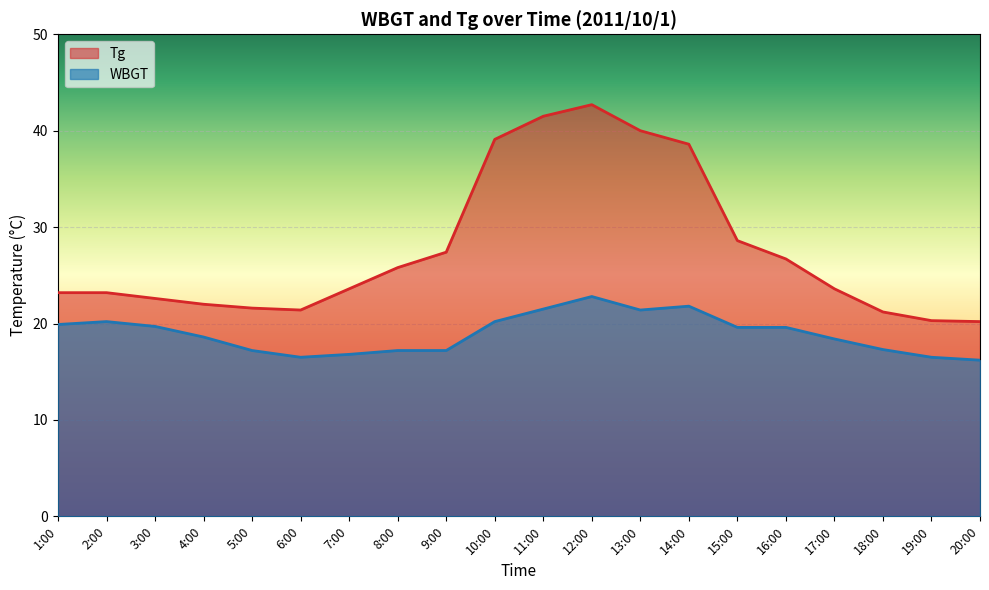

What is the value of the Tg point at the 10th from the left?

39.1